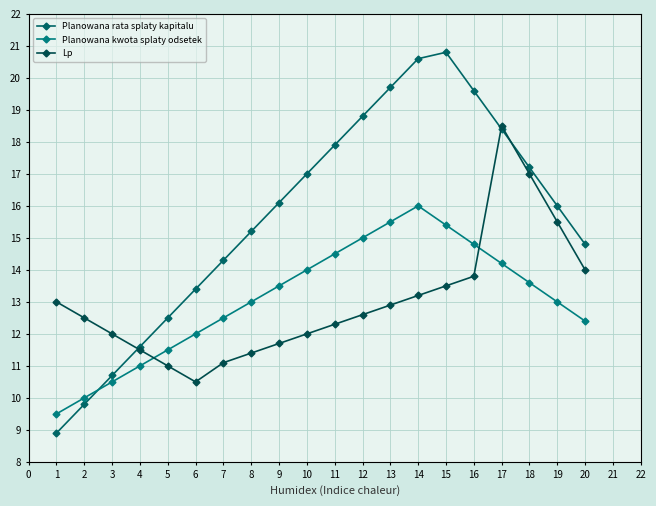

What is the sum of all Lp values?

260.0